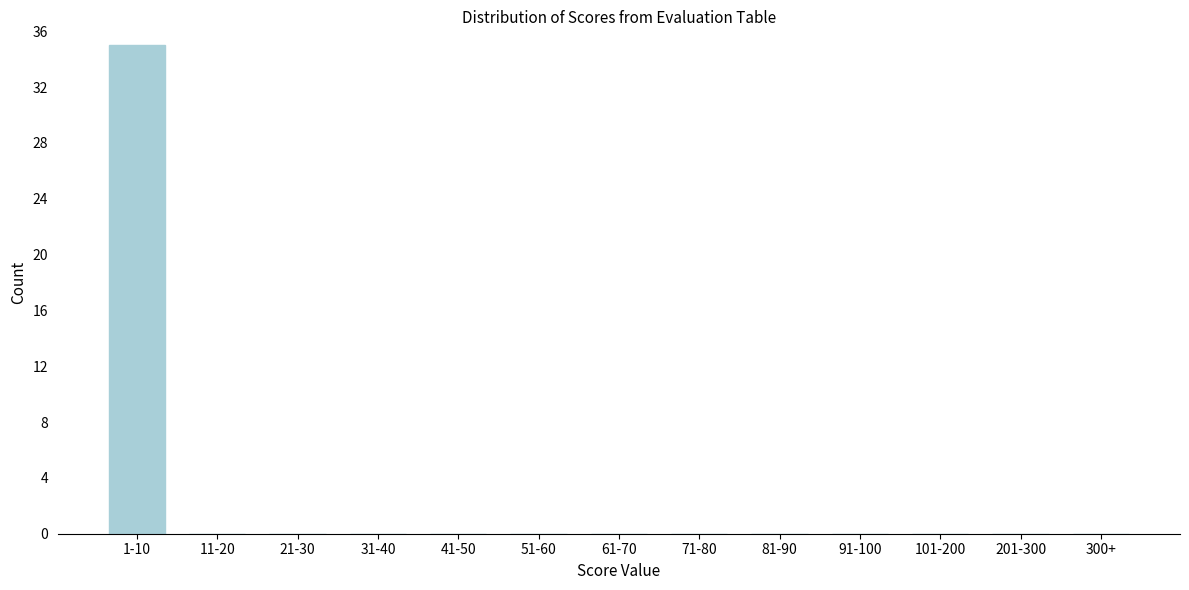

Reading right to left, list all the values displayed in this chart.

300+=0	201-300=0	101-200=0	91-100=0	81-90=0	71-80=0	61-70=0	51-60=0	41-50=0	31-40=0	21-30=0	11-20=0	1-10=35